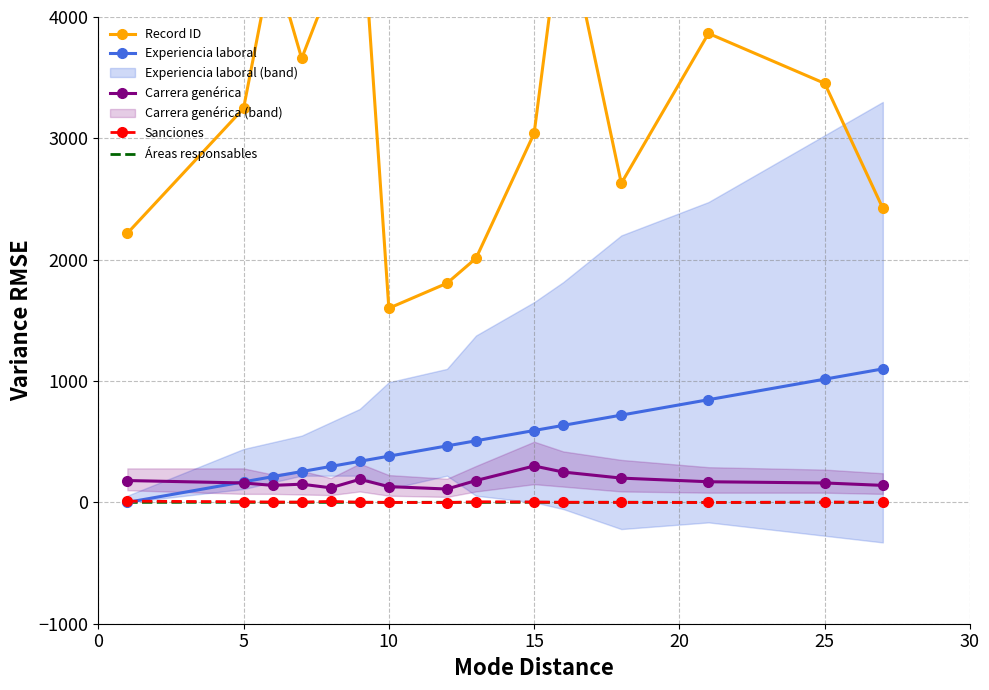

True or false: Áreas responsables and Carrera genérica intersect in this chart.

False